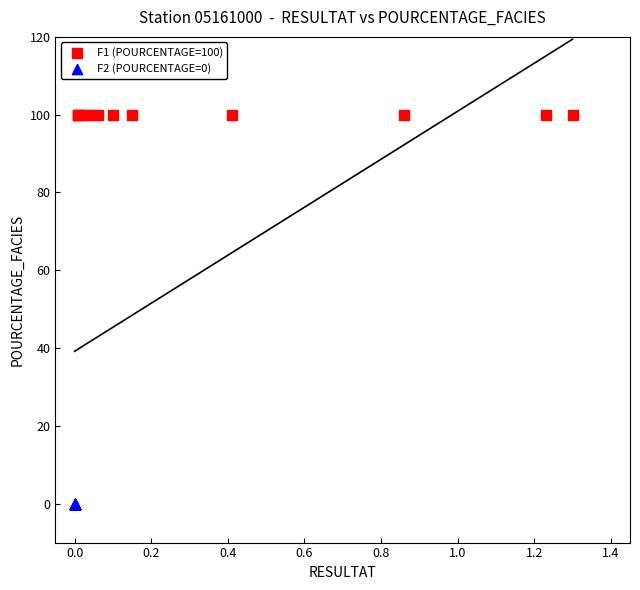

Which series reaches the maximum Y coordinate?

F1 (POURCENTAGE=100)